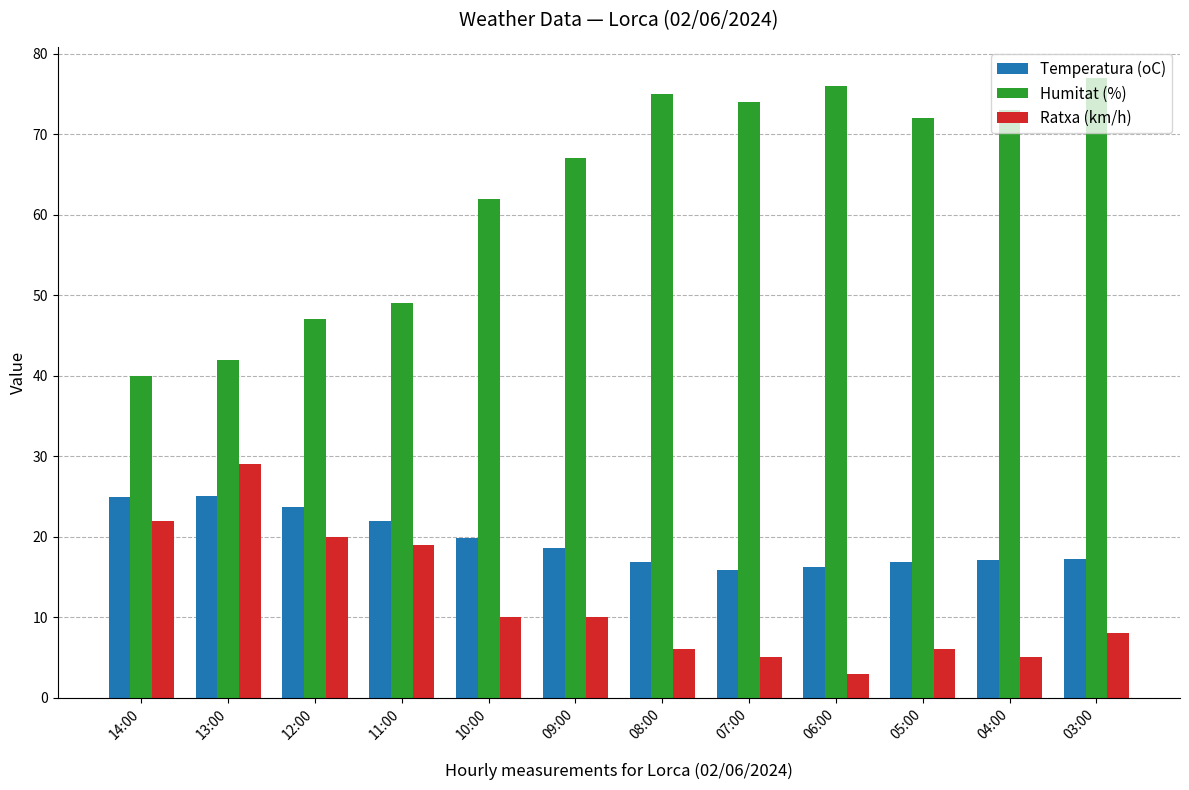

Is the value of Temperatura (oC) at 04:00 greater than the value of Humitat (%) at 11:00?

No